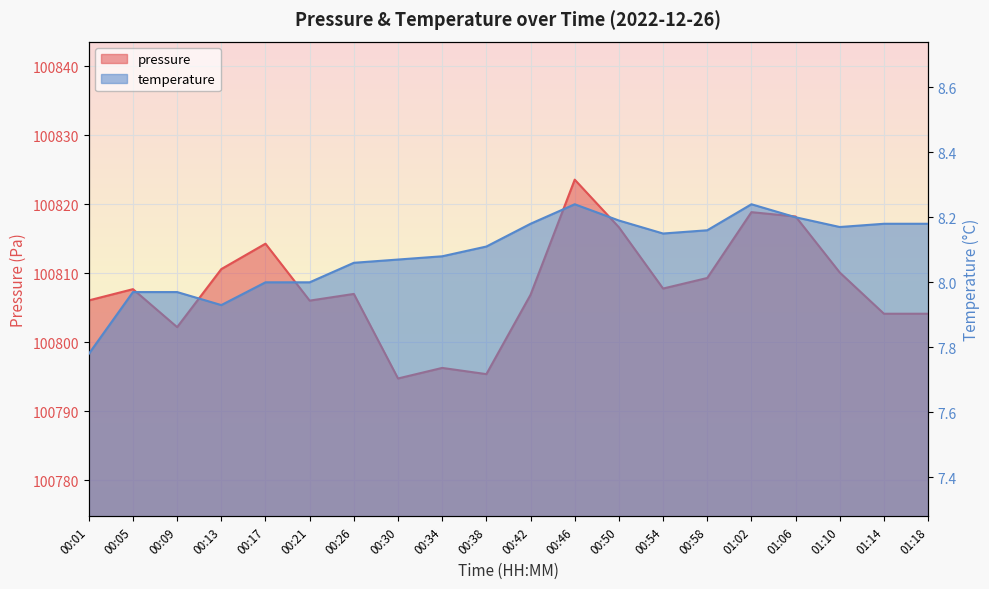

Reading left to right, transcribe all the data shown in this chart.

pressure: 100806.1	100807.7	100802.2	100810.6	100814.3	100806.1	100807.0	100794.8	100796.3	100795.4	100806.9	100823.6	100816.7	100807.8	100809.3	100818.9	100818.2	100810.1	100804.2	100804.2
temperature: 7.8	8.0	8.0	7.9	8.0	8.0	8.1	8.1	8.1	8.1	8.2	8.2	8.2	8.2	8.2	8.2	8.2	8.2	8.2	8.2